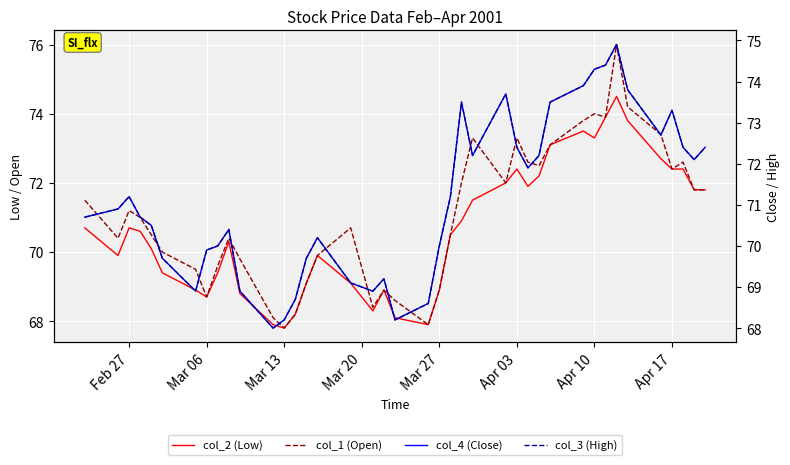

Is the value of col_3 (High) at 14 greater than the value of col_1 (Open) at 39?

No